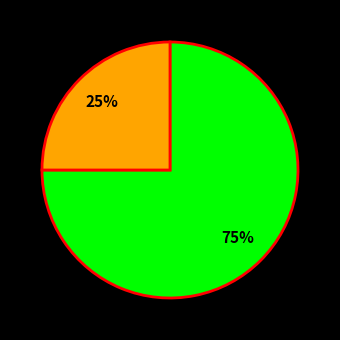

To the nearest percent, what is the difference between the largest and smallest slice percentages?

50%